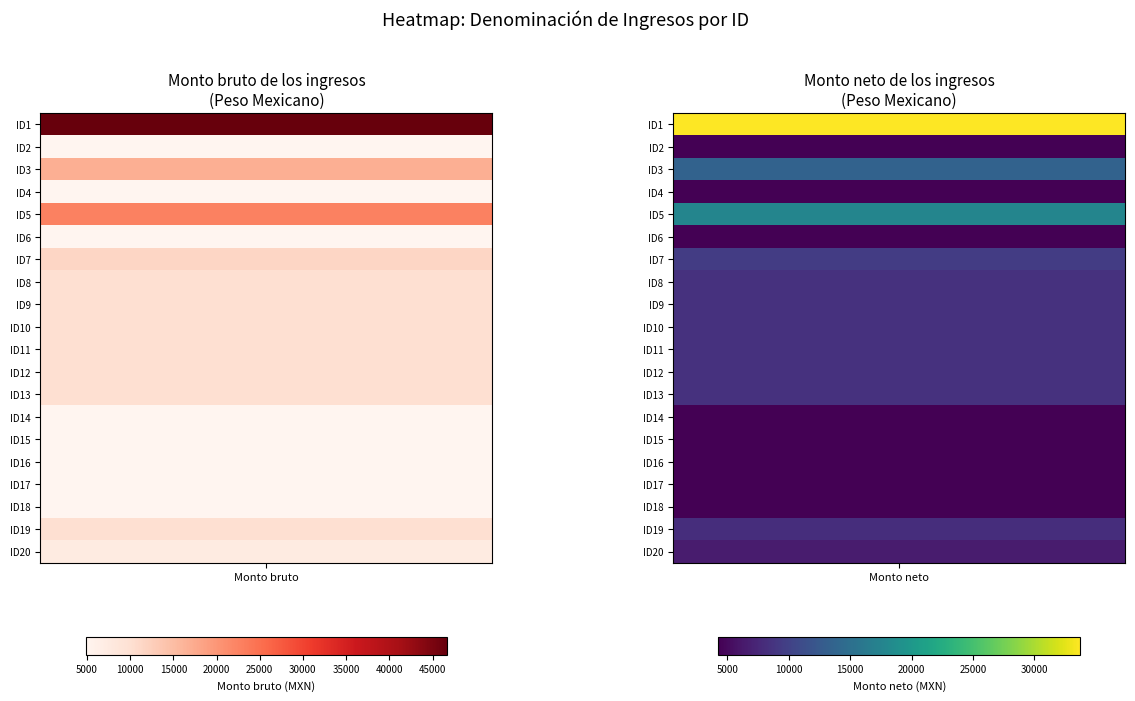

The value of ID16 at 1 is 6075.0. True or false?

False